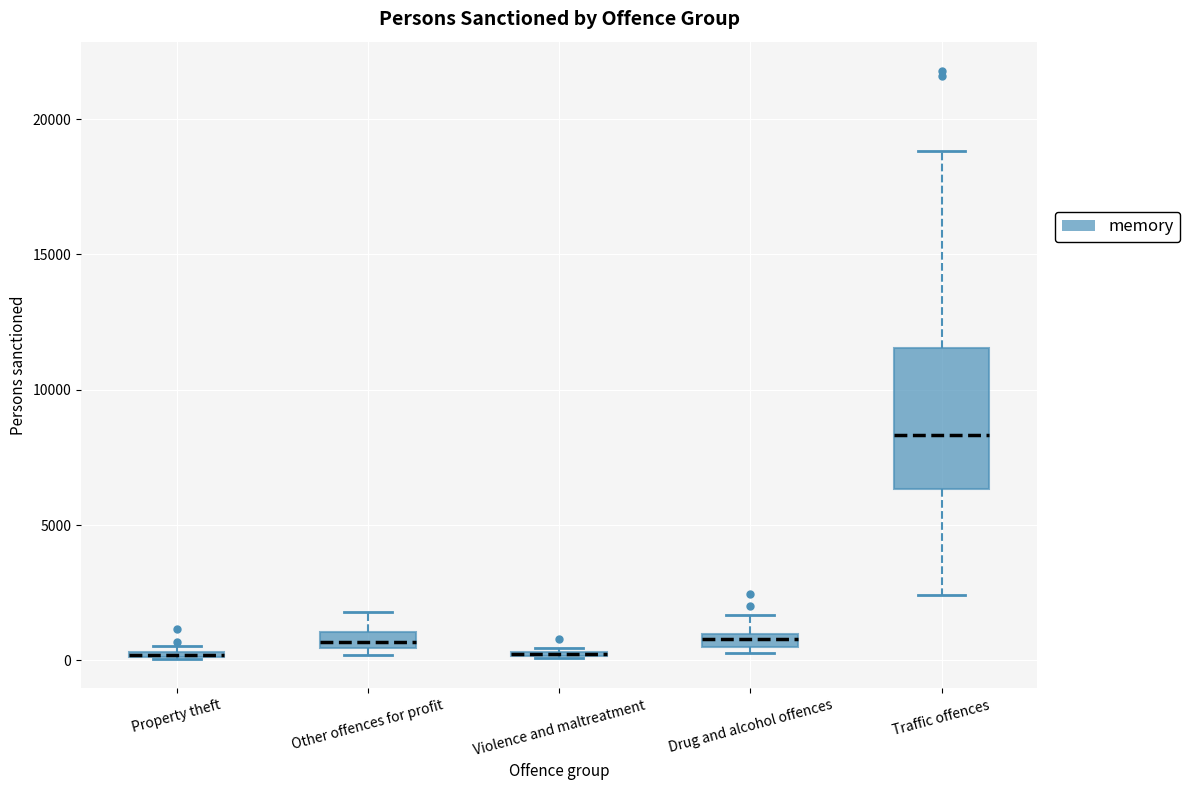

Which box is the tallest, from its lower edge to its upper edge?

Traffic offences